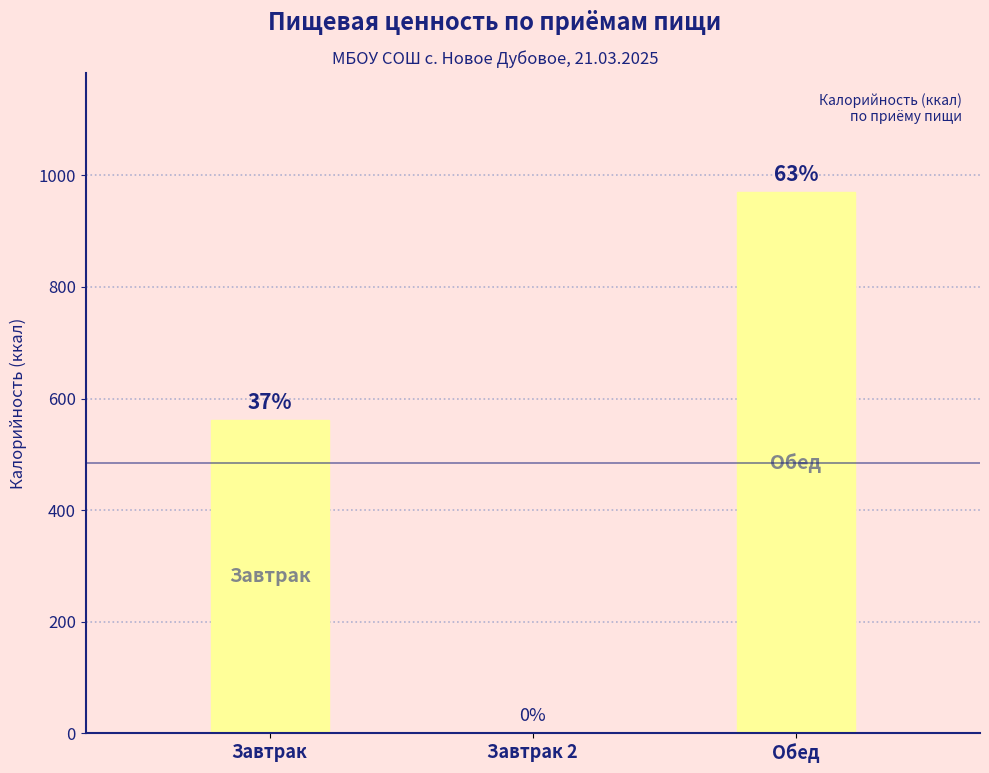

The chart shows a value of 0 at Завтрак 2. True or false?

True